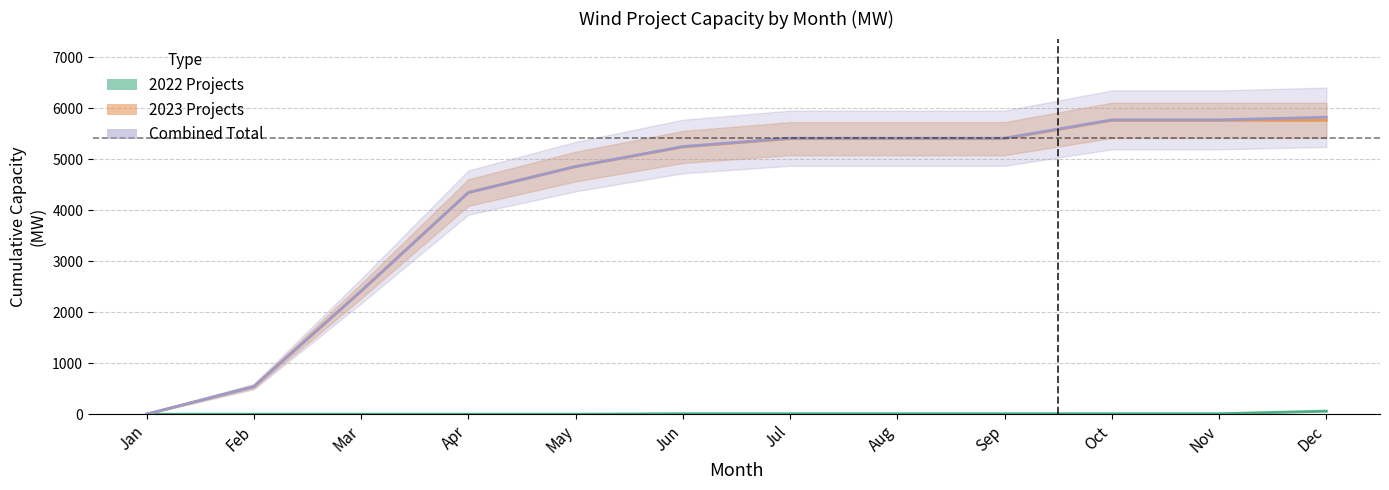

Is it true that 2022 Cumulative MW equals 4.4 at Oct?

False